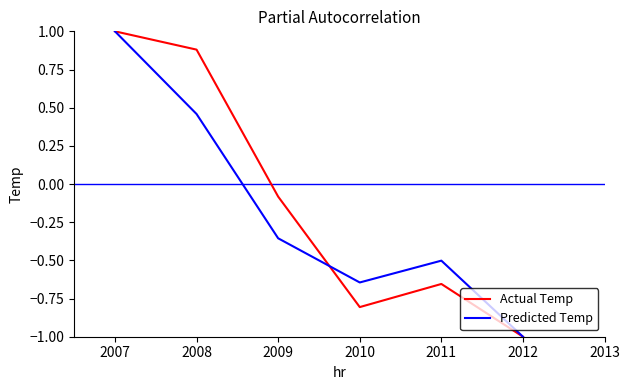

Which series contains the lowest Y value?

ND